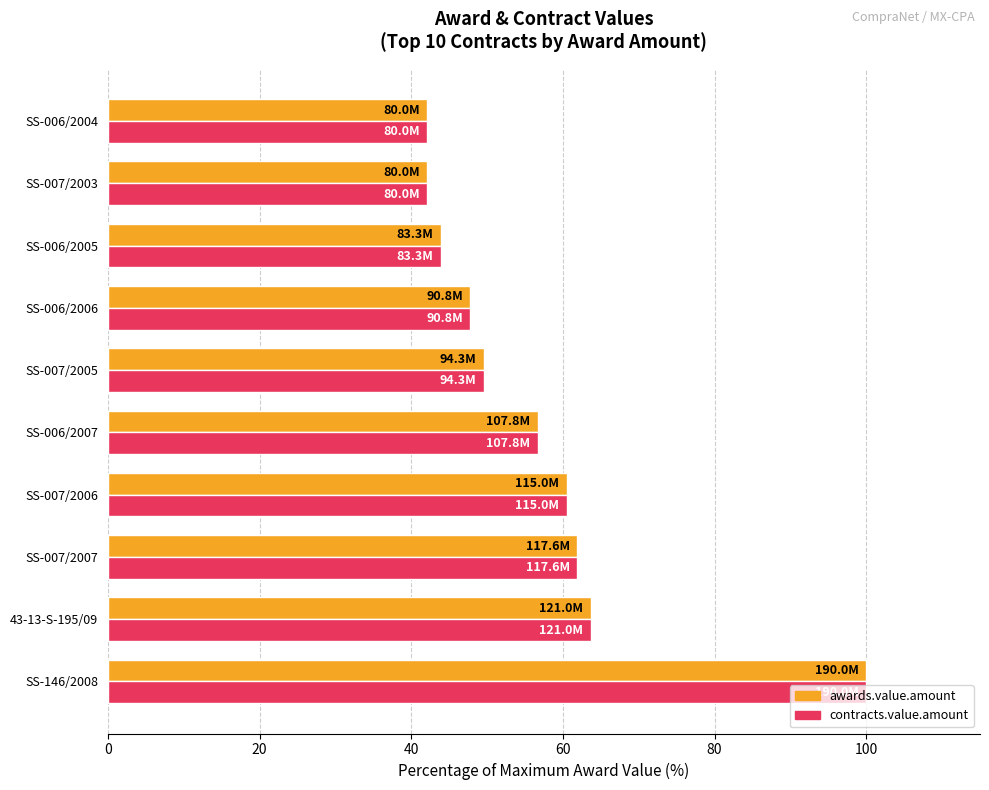

At which category does the chart reach its peak across all series?

SS-146/2008